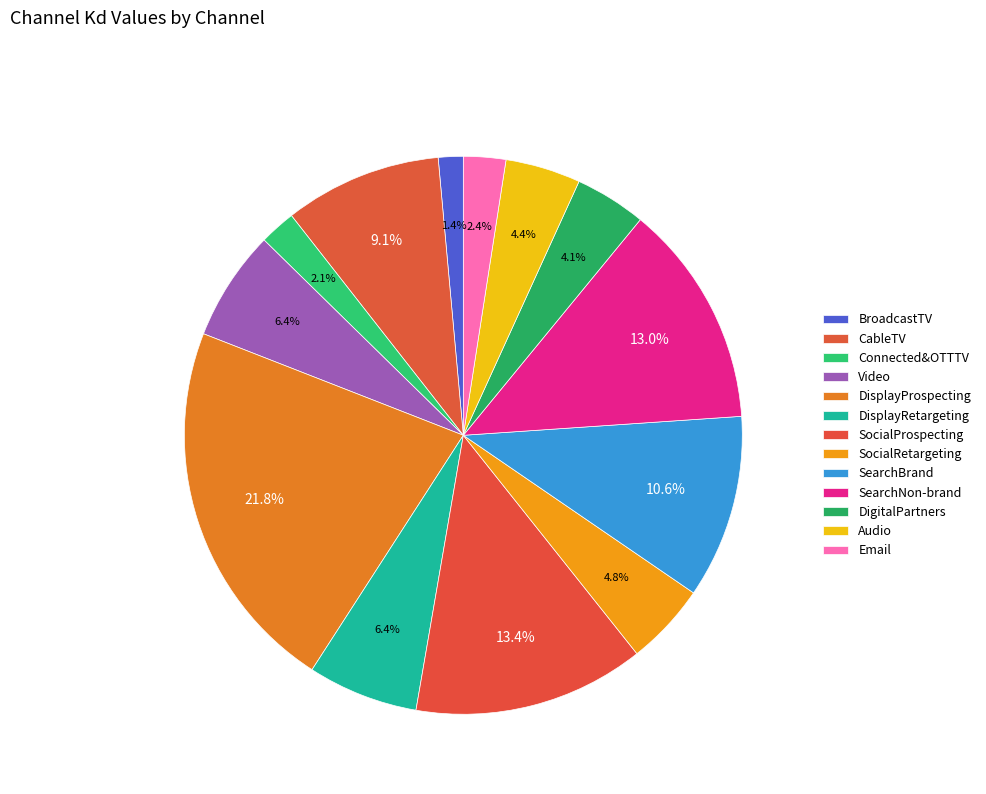

What is the change in value from DisplayRetargeting to SearchBrand?

+0.5